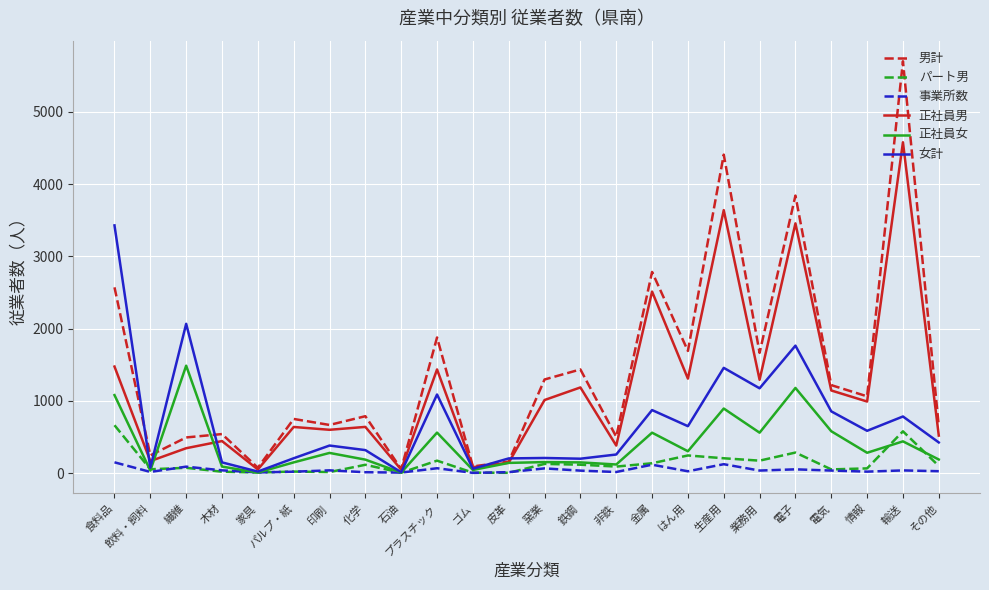

The 事業所数 series shows 22 at 情報. True or false?

True